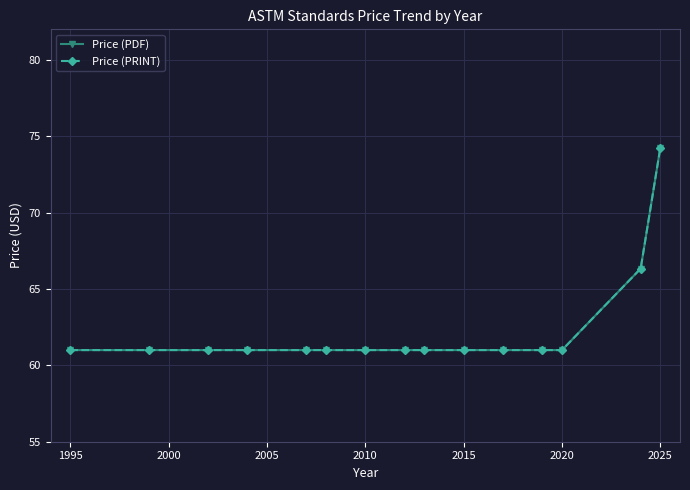

True or false: Price (PRINT) and Price (PDF) cross at least once.

False